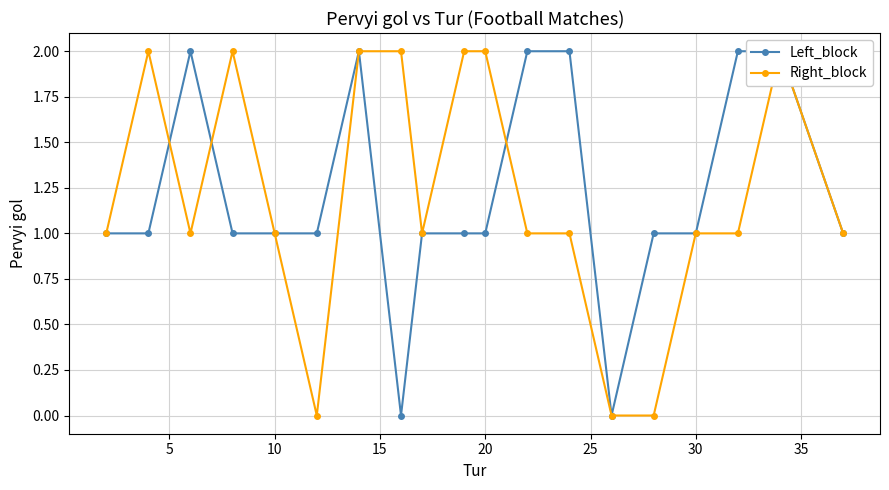

How many values in the Right_block series are below 1?

3